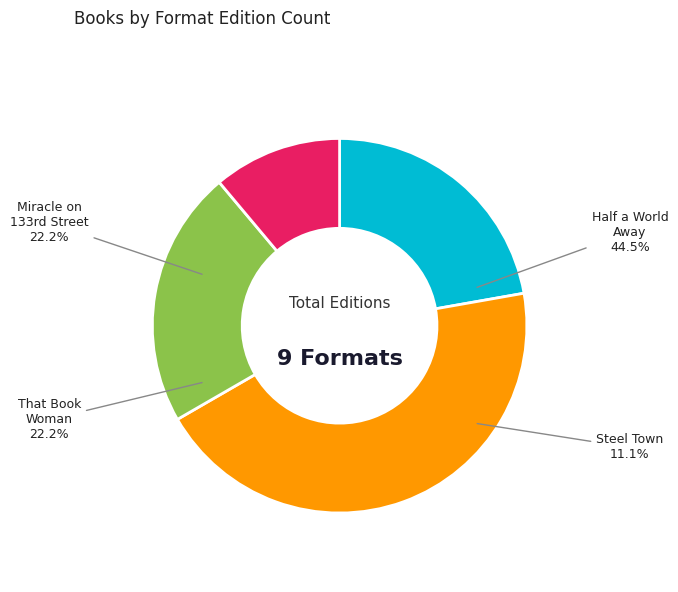

Count the number of slices in the pie.

4